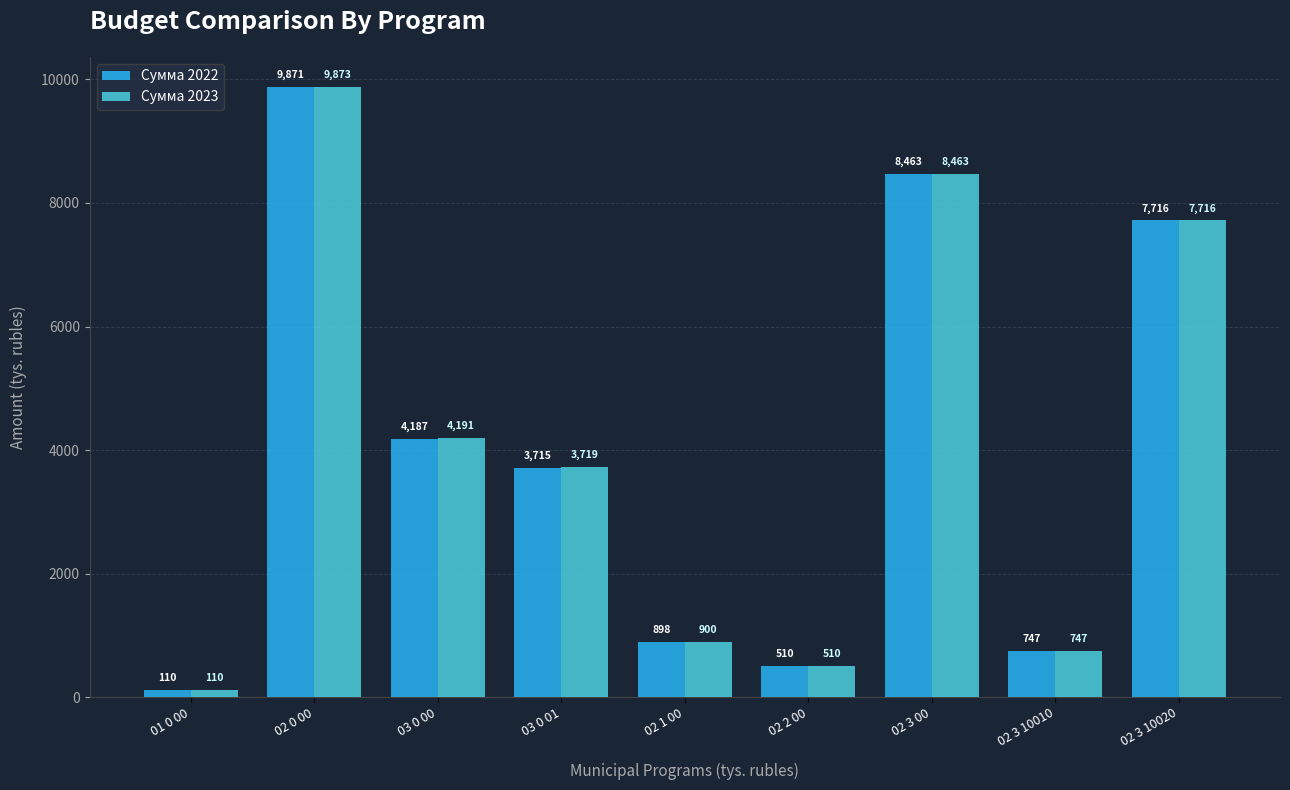

Rank the series at 02 1 00 from lowest to highest value.

Сумма 2022, Сумма 2023